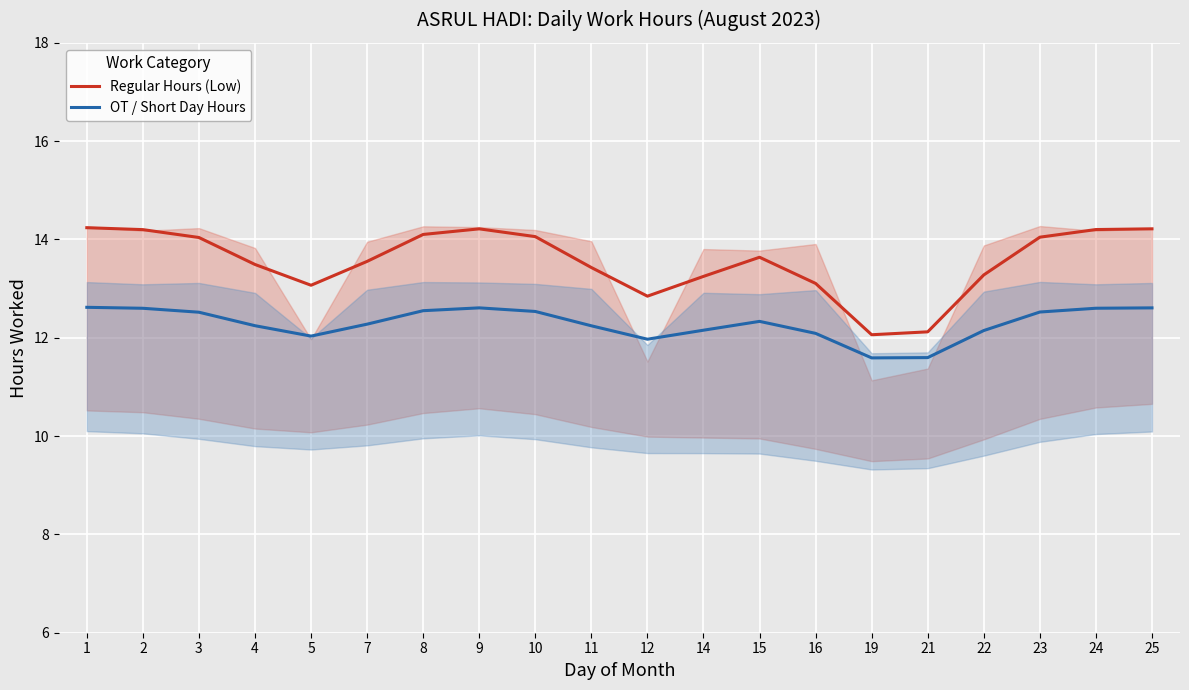

Reading right to left, list all the values displayed in this chart.

Regular Hours (Low): 25=14.2	24=14.2	23=14.0	22=13.3	21=12.1	19=12.1	16=13.1	15=13.6	14=13.2	12=12.8	11=13.4	10=14.1	9=14.2	8=14.1	7=13.6	5=13.1	4=13.5	3=14.0	2=14.2	1=14.2
OT / Short Day Hours: 25=12.6	24=12.6	23=12.5	22=12.1	21=11.6	19=11.6	16=12.1	15=12.3	14=12.2	12=12.0	11=12.2	10=12.5	9=12.6	8=12.6	7=12.3	5=12.0	4=12.2	3=12.5	2=12.6	1=12.6